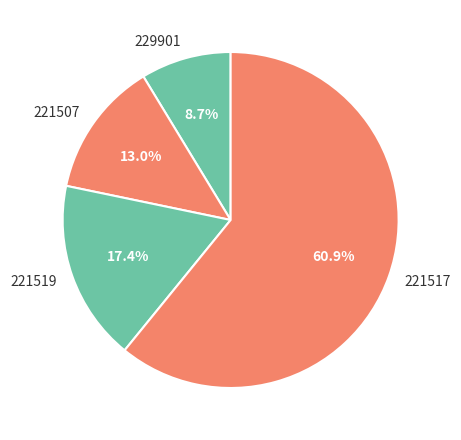

Count the number of slices in the pie.

4